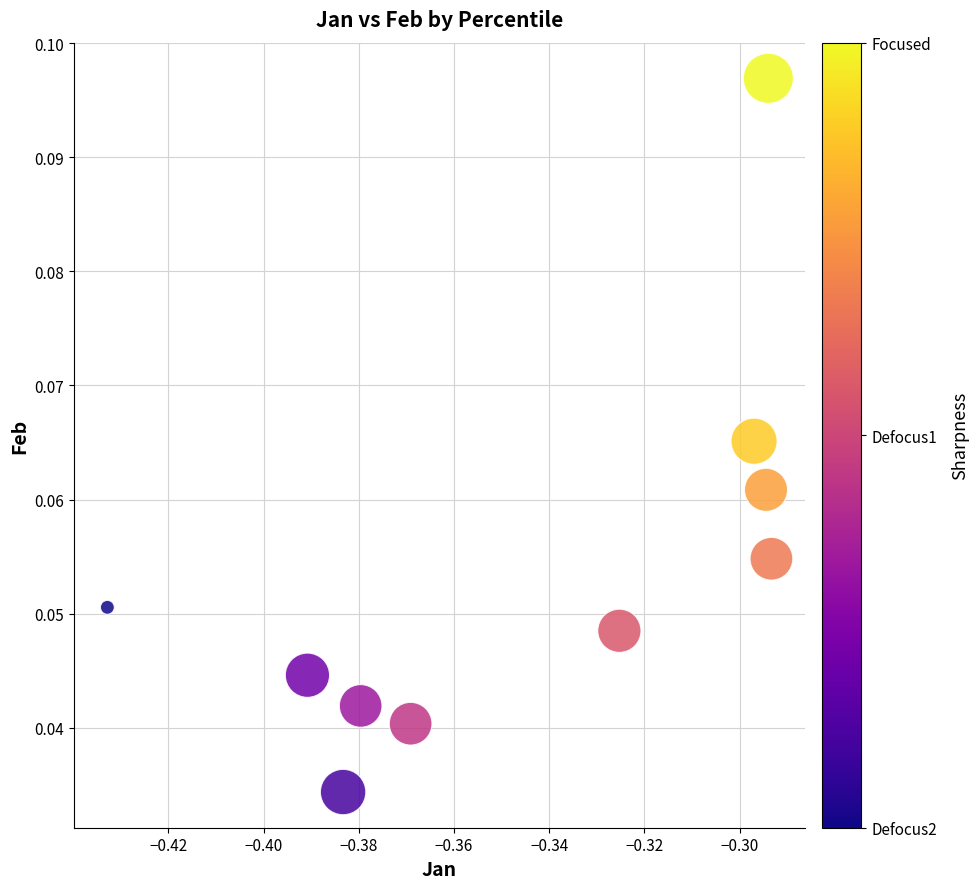

What is the average X value?

-0.3